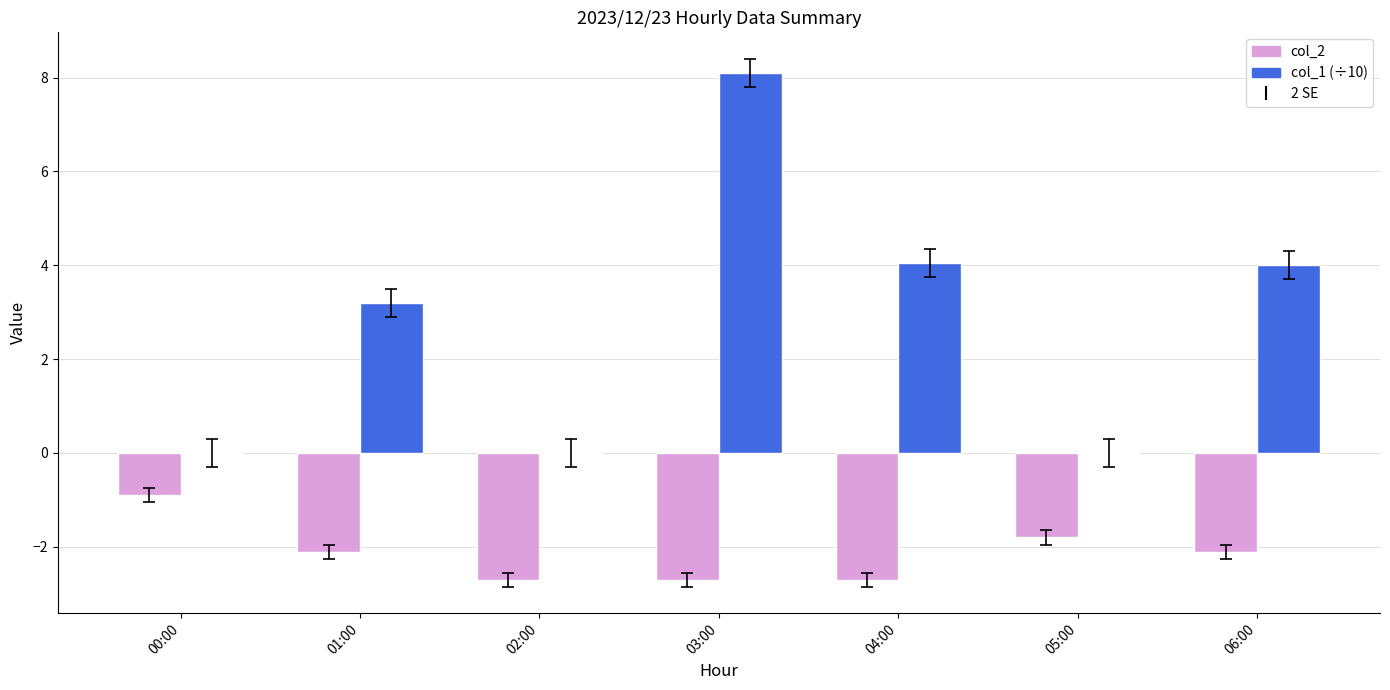

Is the value of col_1 (÷10) at 03:00 greater than the value of col_2 at 05:00?

Yes